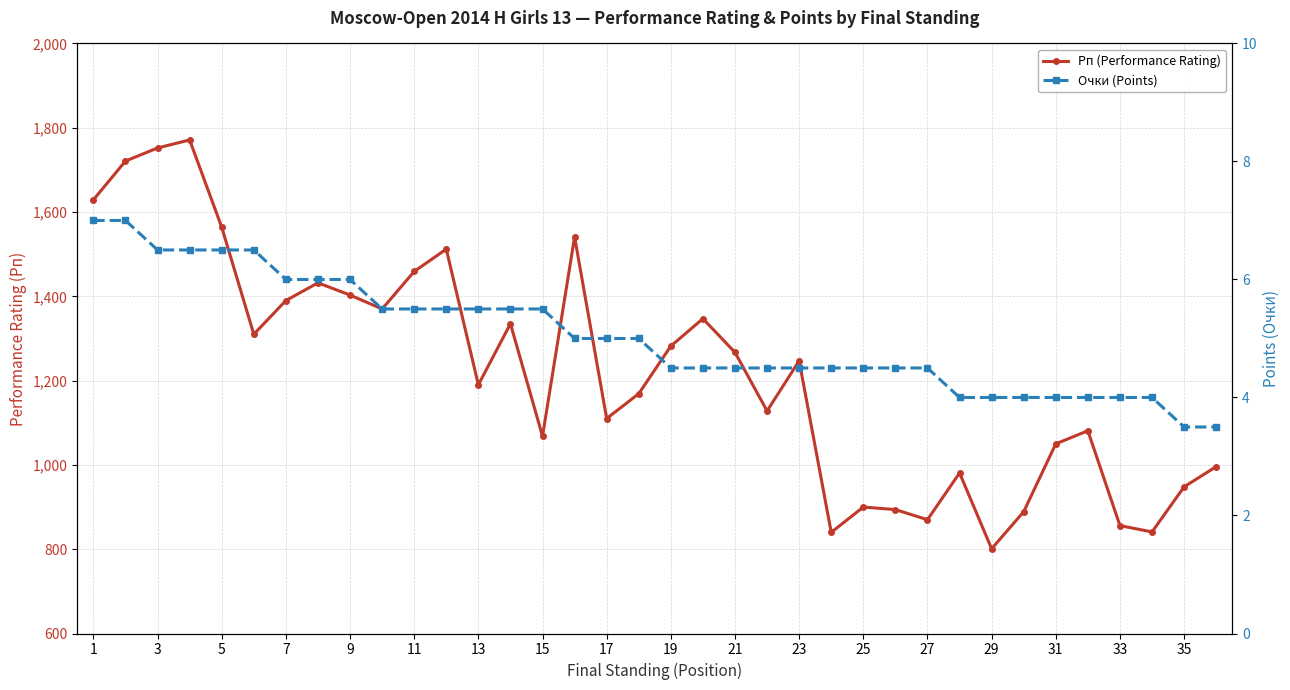

At how many categories does at least one series exceed 1728?

2